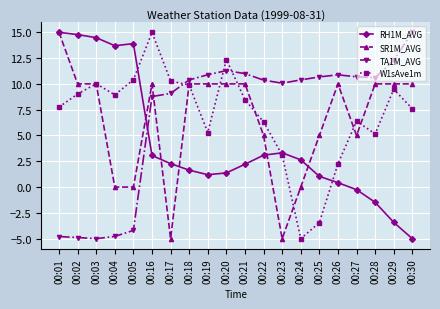

What is the difference between the W1sAve1m values at 00:03 and 00:28?

4.9